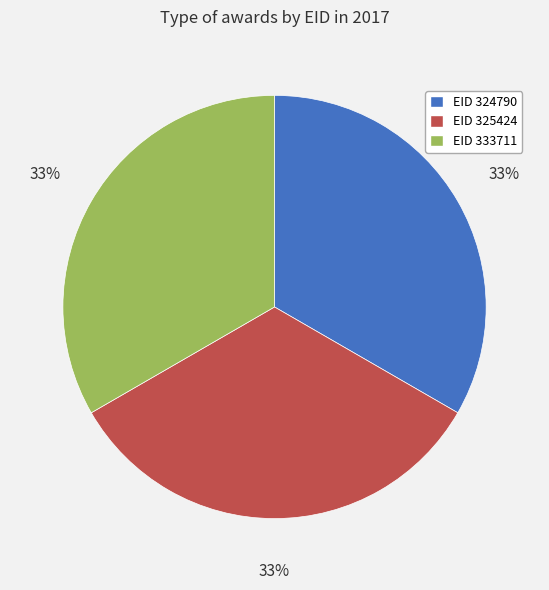

How many segments does this pie chart have?

3